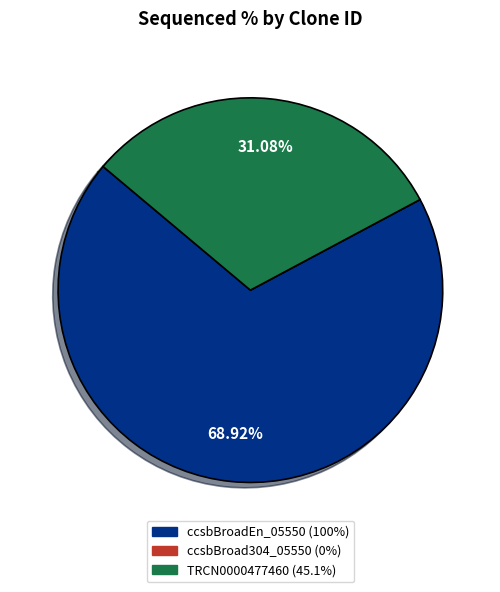

Does ccsbBroadEn_05550 represent more than half of the total?

Yes